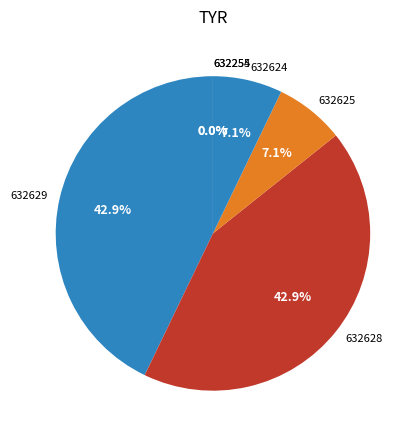

What portion of the pie excludes 632629?

57.1%